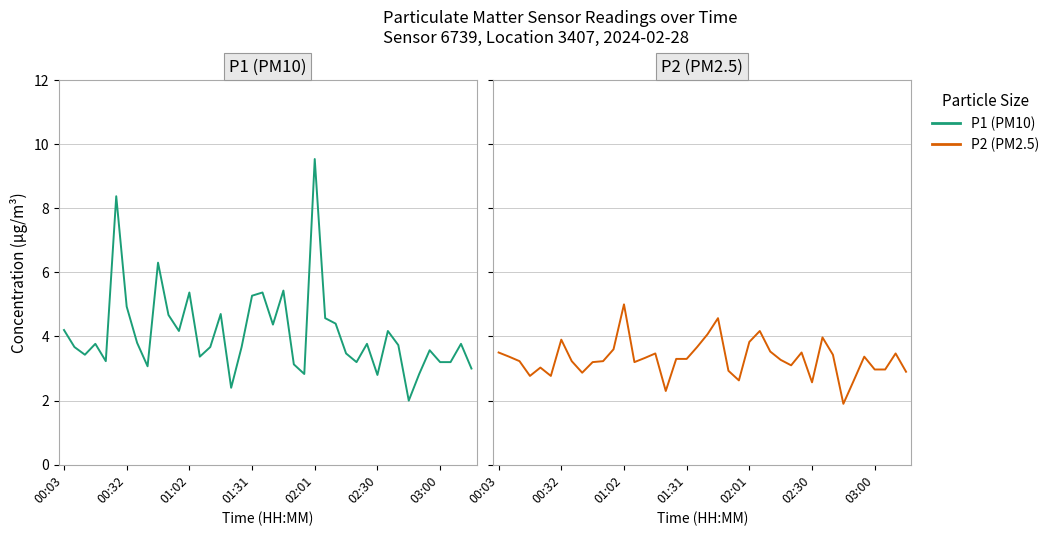

True or false: P1 has more than 1 interior local peaks.

True